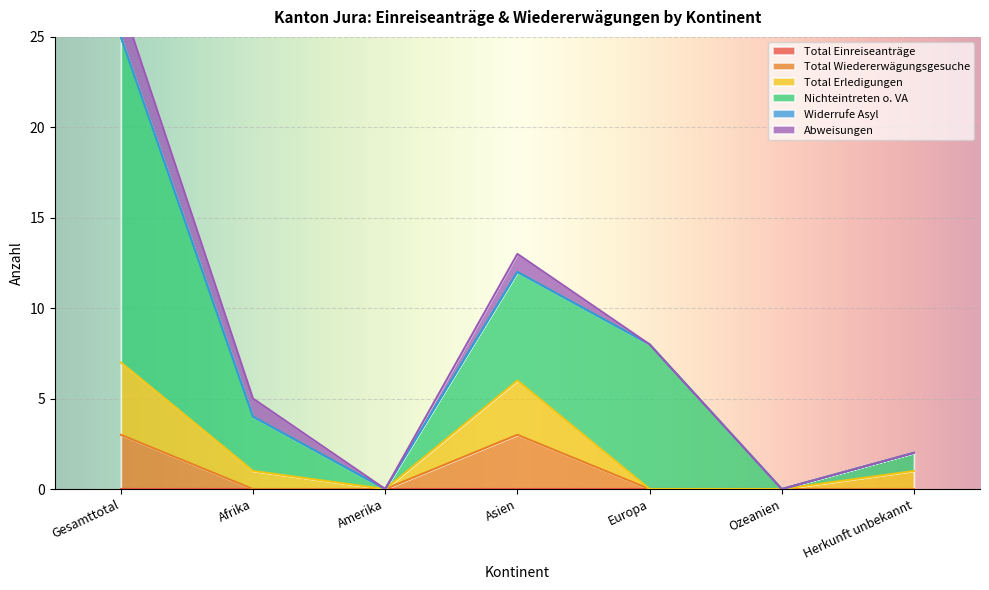

What is the label of the 6th point from the right?

Afrika